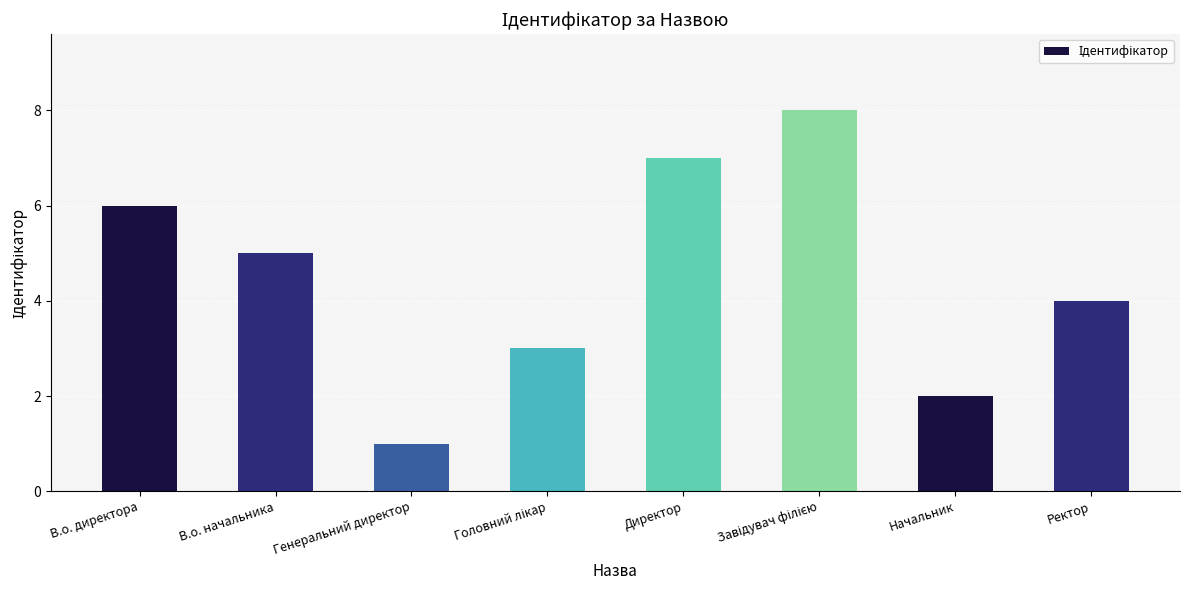

Count the number of data series in this chart.

1